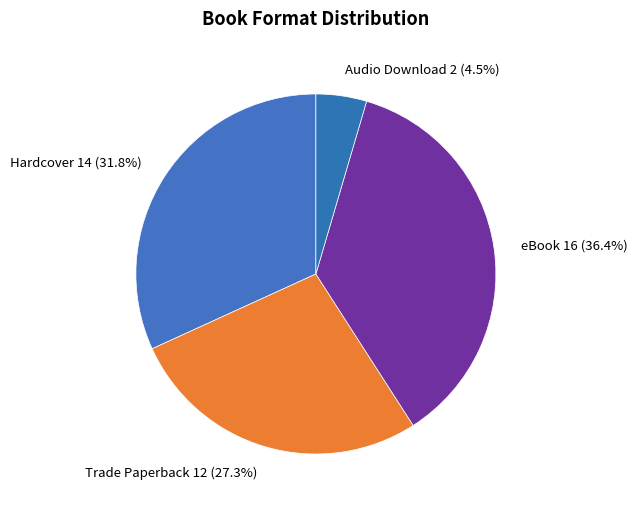

Which has a higher value, Trade Paperback 12 (27.3%) or Audio Download 2 (4.5%)?

Trade Paperback 12 (27.3%)